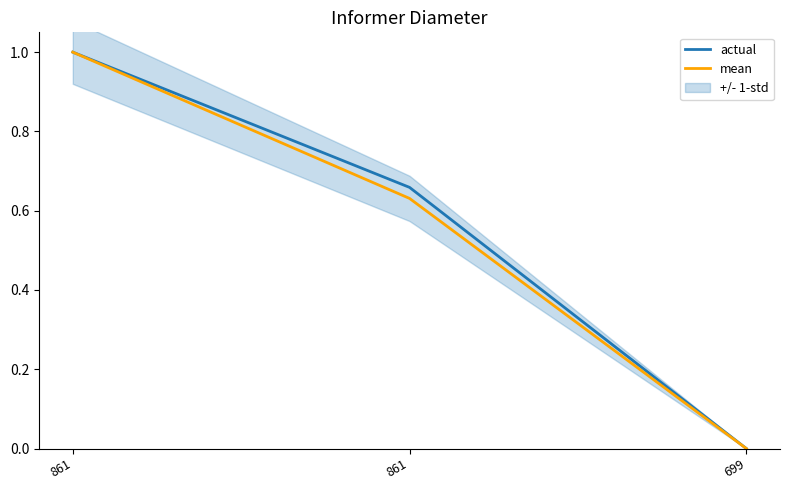

Reading right to left, extract all data points from this chart.

actual: 0.0	0.7	1.0
mean: 0.0	0.6	1.0